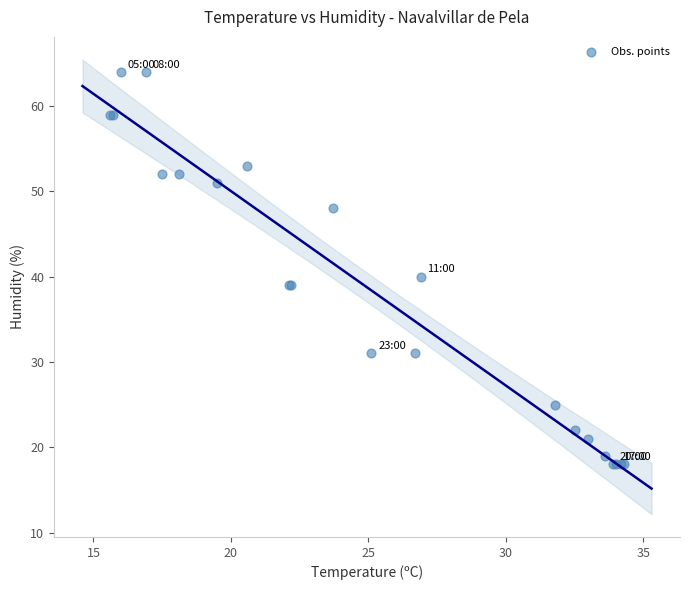

What Y value in the scatter plot is closest to 41?

40